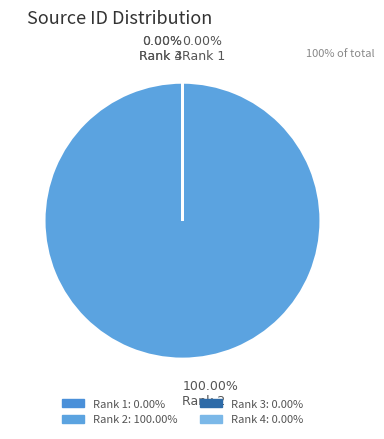

To the nearest percent, what is the difference between the largest and smallest slice percentages?

100%